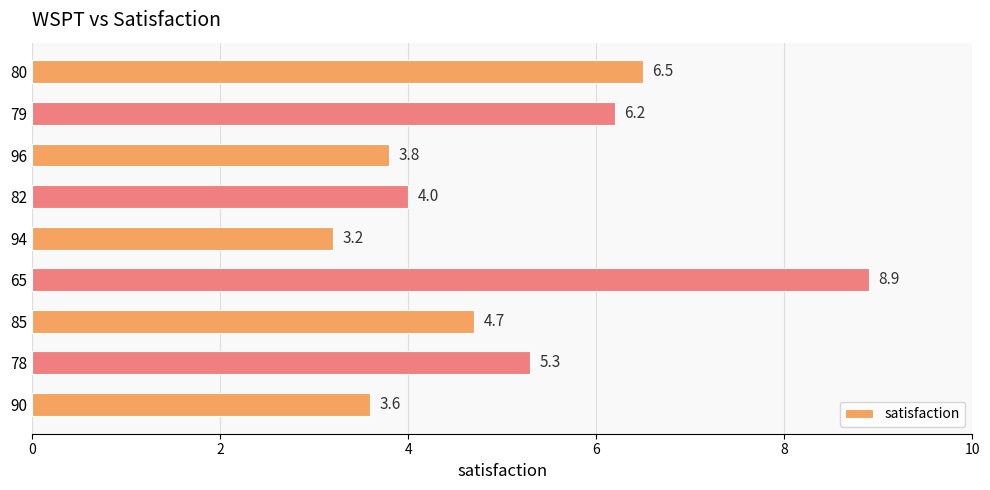

How many bars are there in total?

9